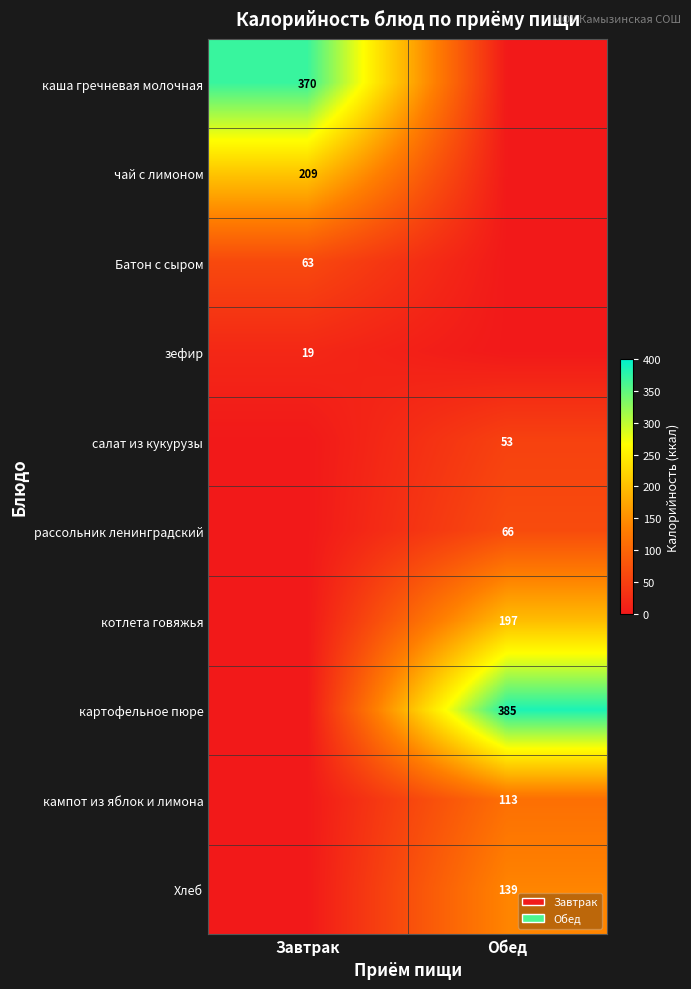

True or false: Хлеб has a value of 235.4 at Обед.

False